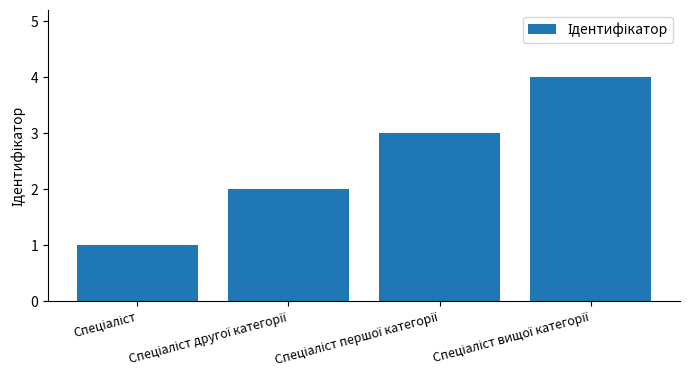

What is the greatest value displayed?

4